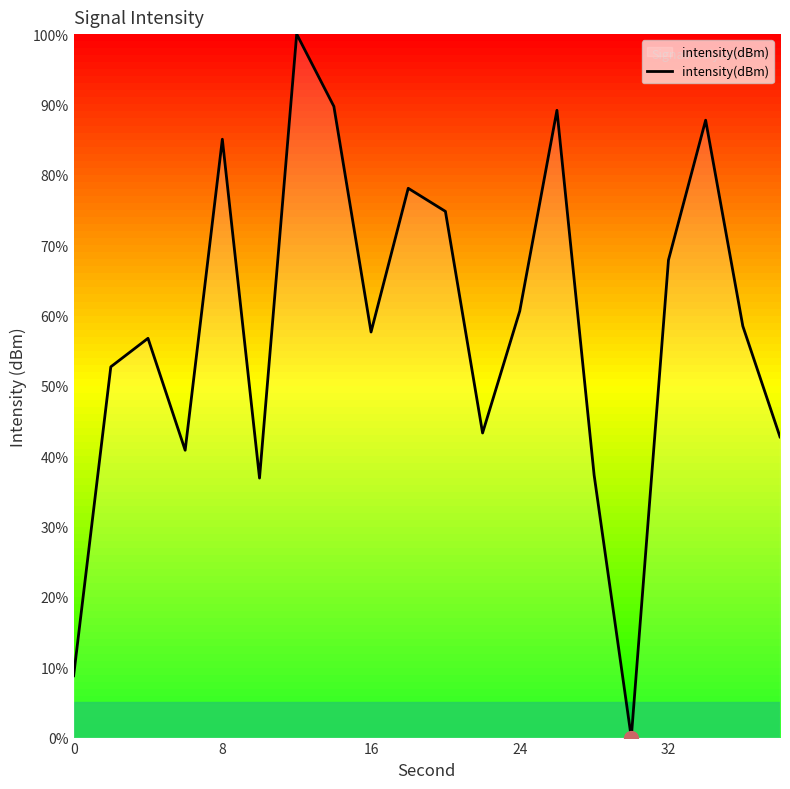

What is the greatest value displayed?

100.0